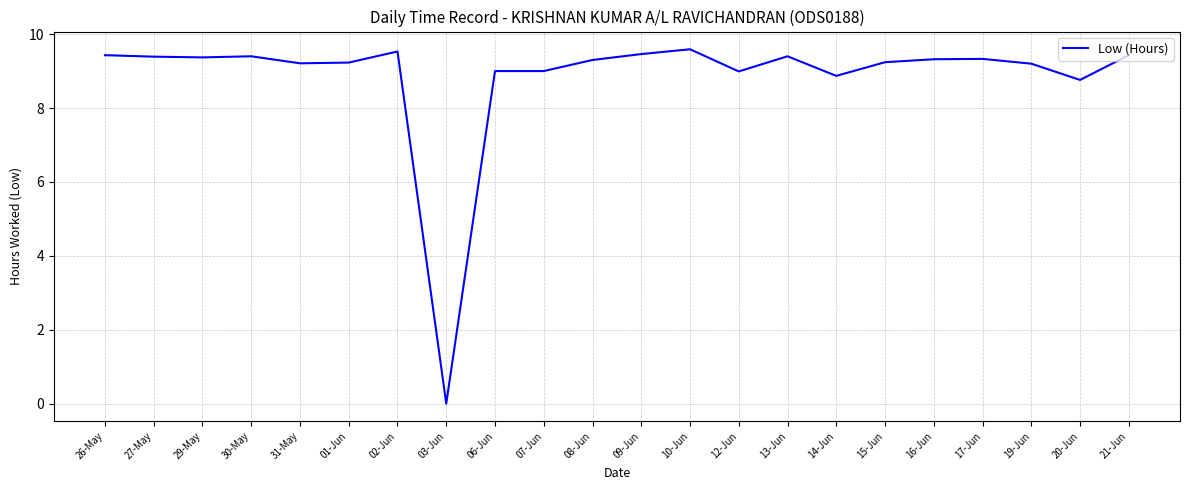

Approximately how many times larger is the value at 10-Jun compared to 26-May?

1.0